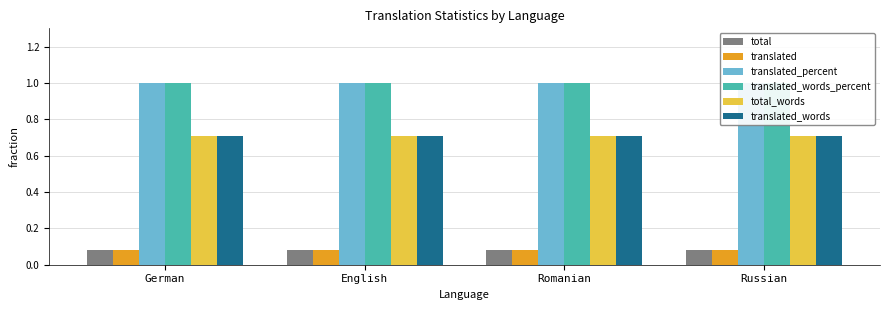

What value does the translated_words series have at Romanian?

0.7